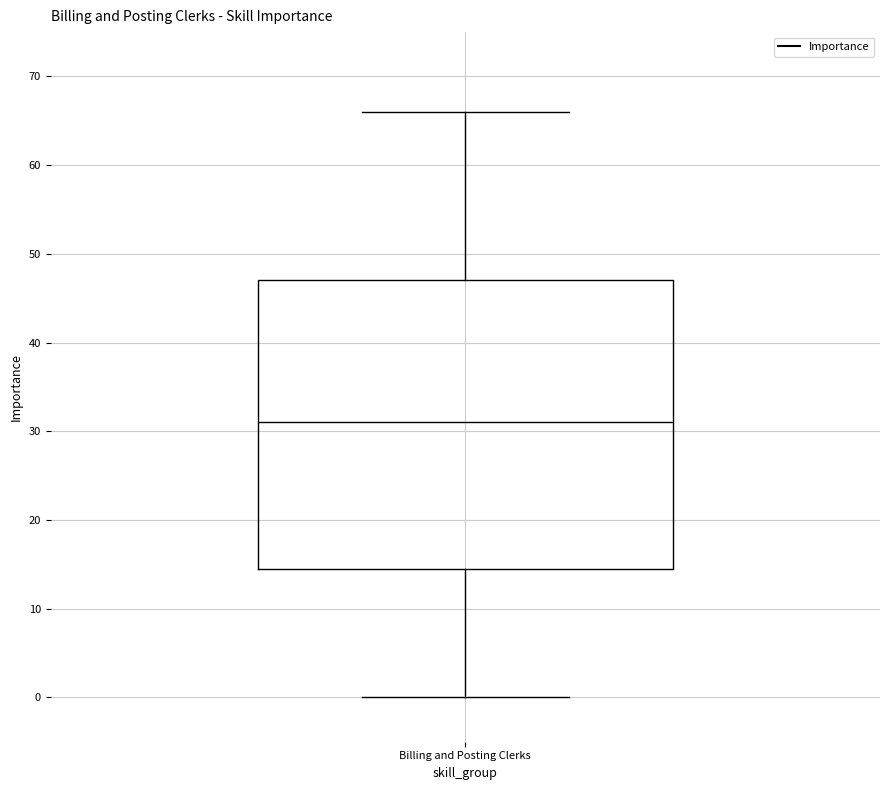

Where does the median line of the box for Billing and Posting Clerks sit on the y-axis? The values are not printed on the chart, so give them approximately, as read against the axis.

31